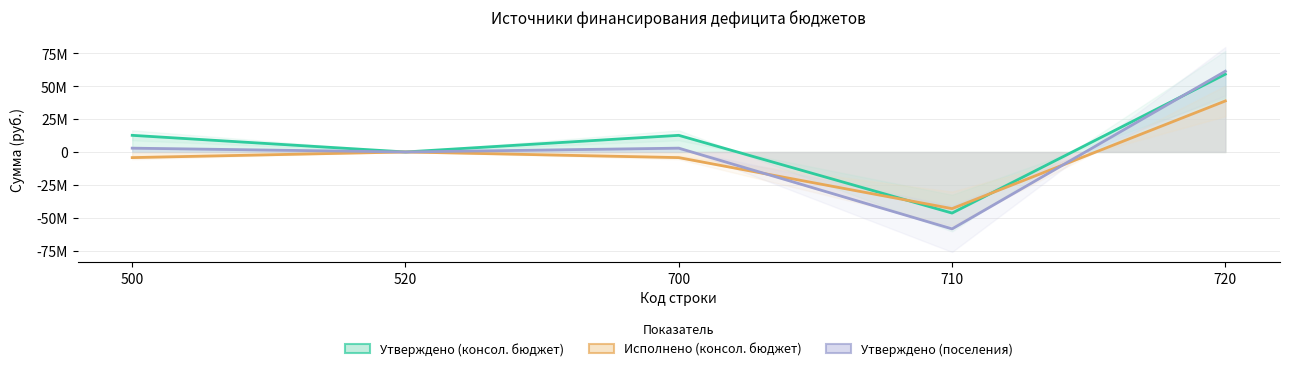

In Утверждено (поселения), how many points are lower than both neighbors (excluding endpoints)?

2